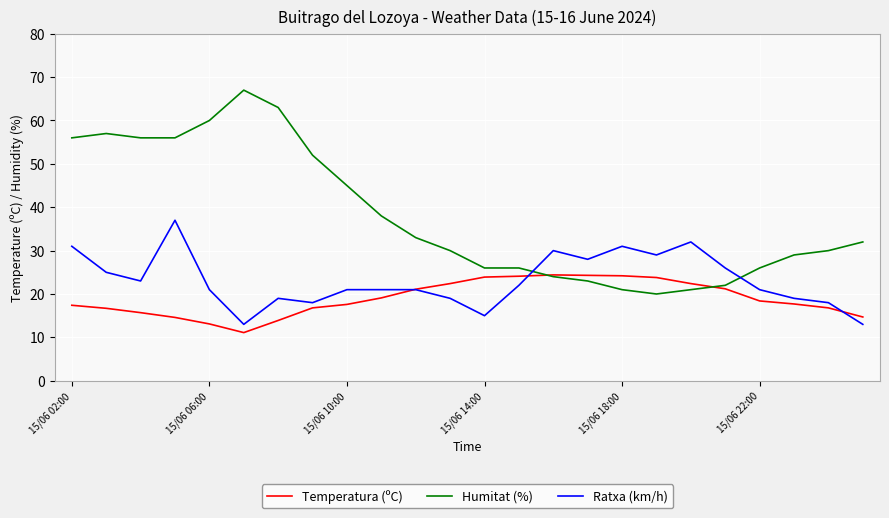

Which series has the largest total across all categories?

Humitat (%)